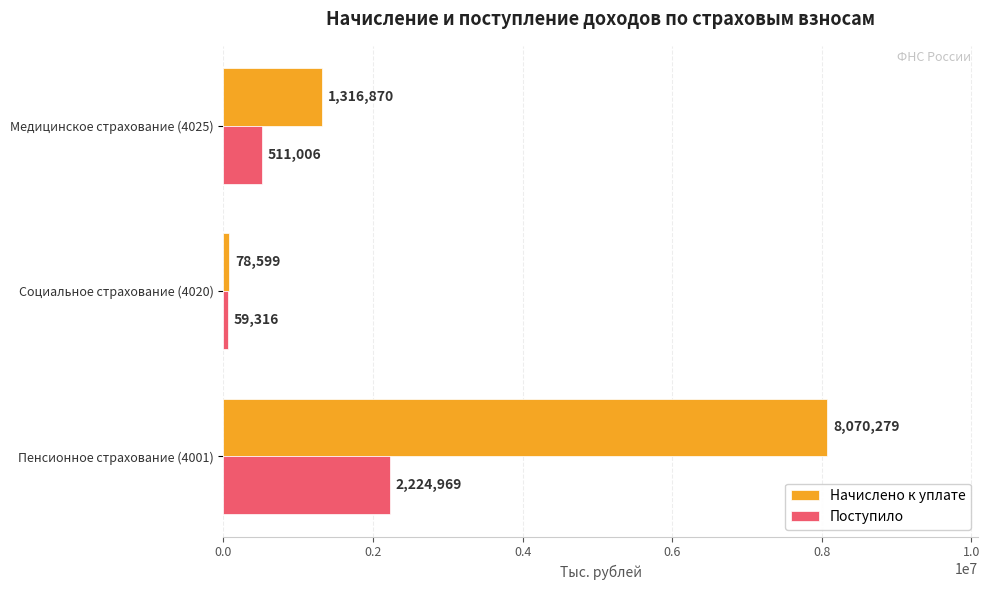

What is the difference between the maximum and second lowest values in the Поступило series?

1713963